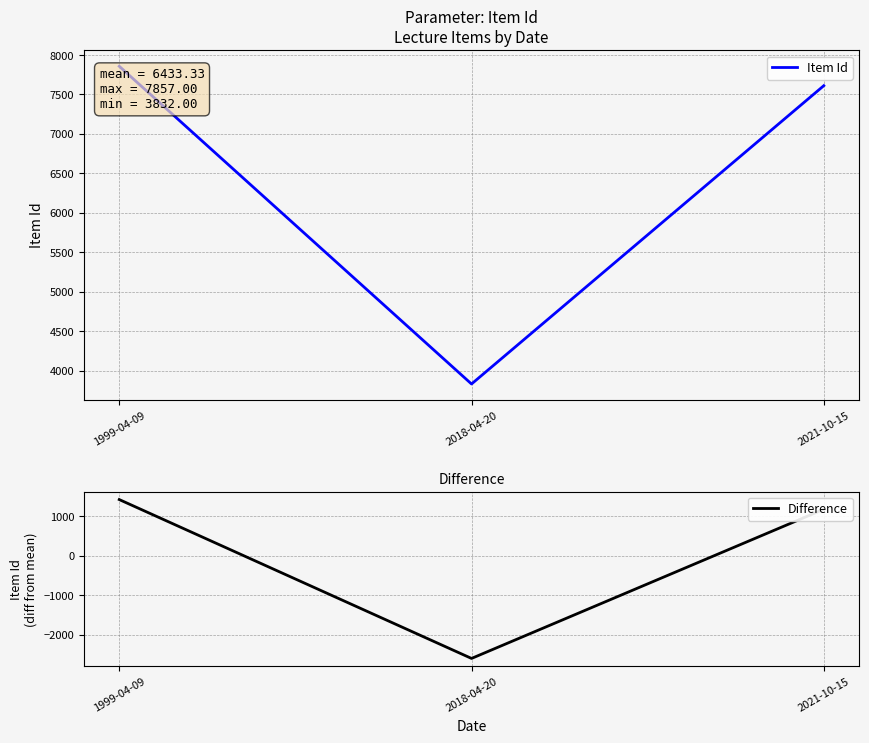

Reading right to left, transcribe all the data shown in this chart.

Item Id: 2021-10-15=7611.0	2018-04-20=3832.0	1999-04-09=7857.0
Difference: 2021-10-15=1177.7	2018-04-20=-2601.3	1999-04-09=1423.7